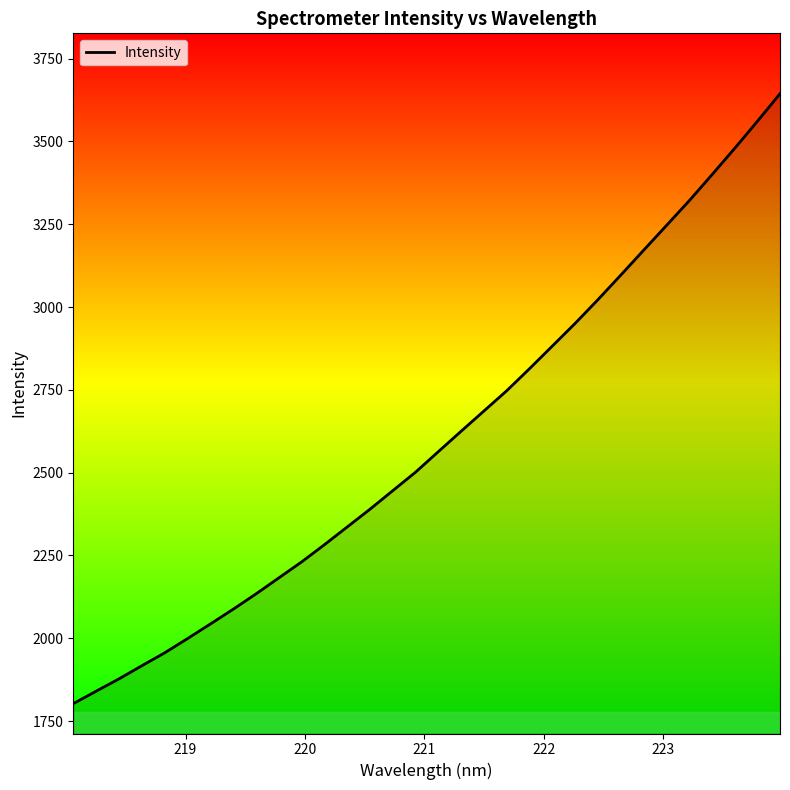

What is the minimum value shown in the chart?

1802.8